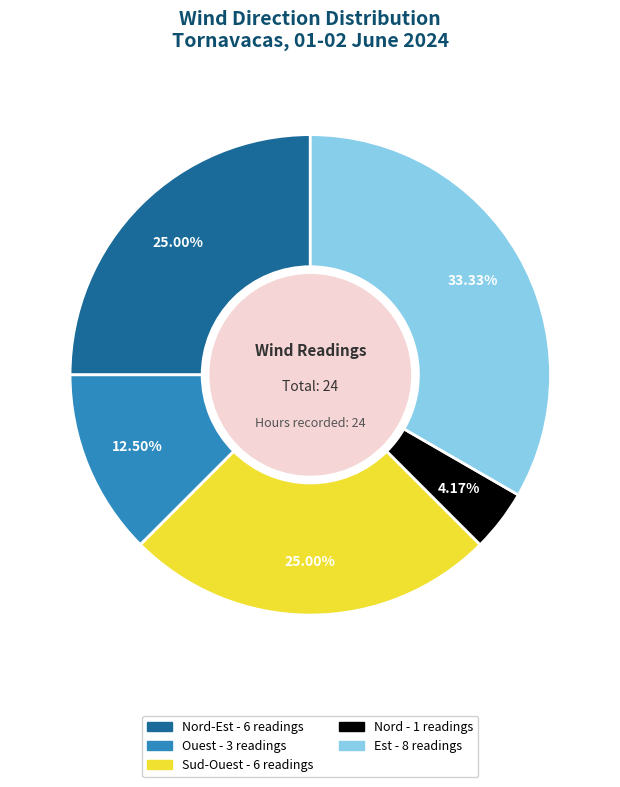

Is there a majority slice in this chart?

No